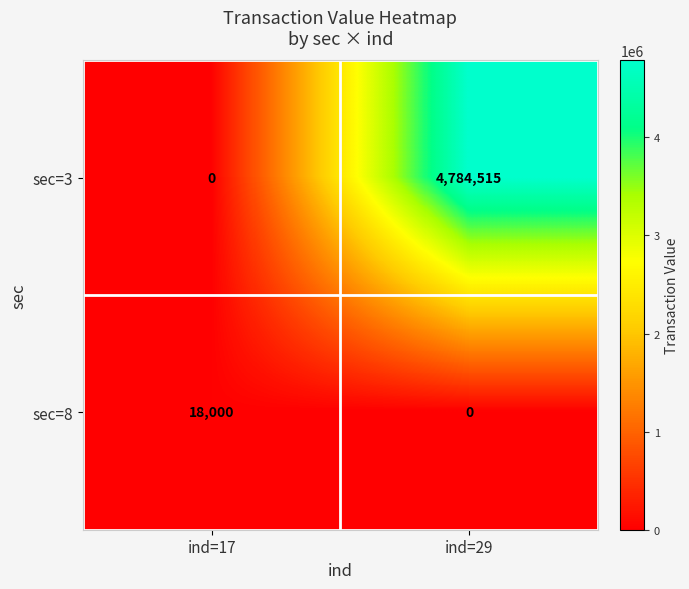

What is the total value across all series at ind=29?

4784515